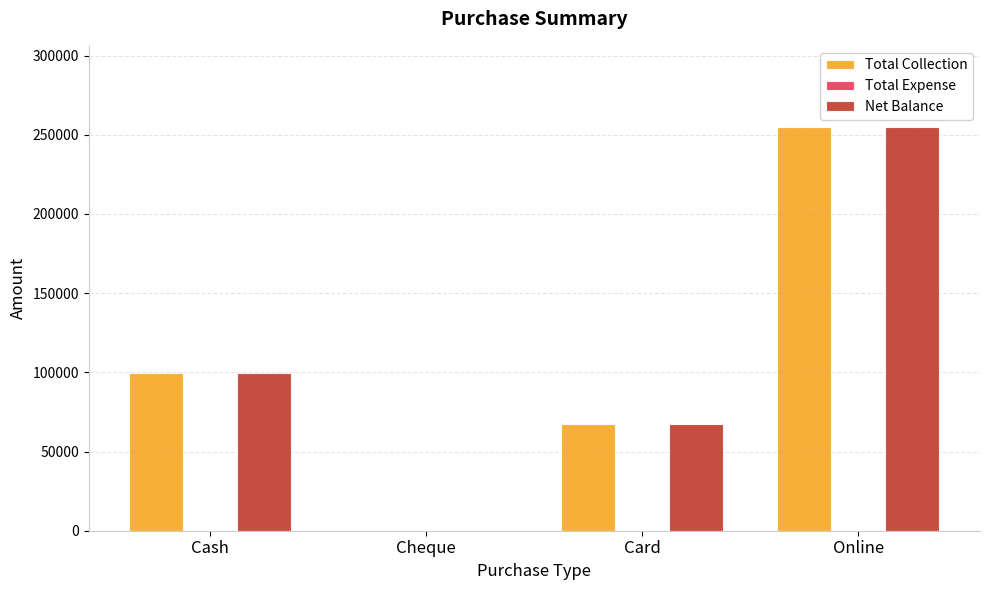

Count the number of categories in the chart.

4